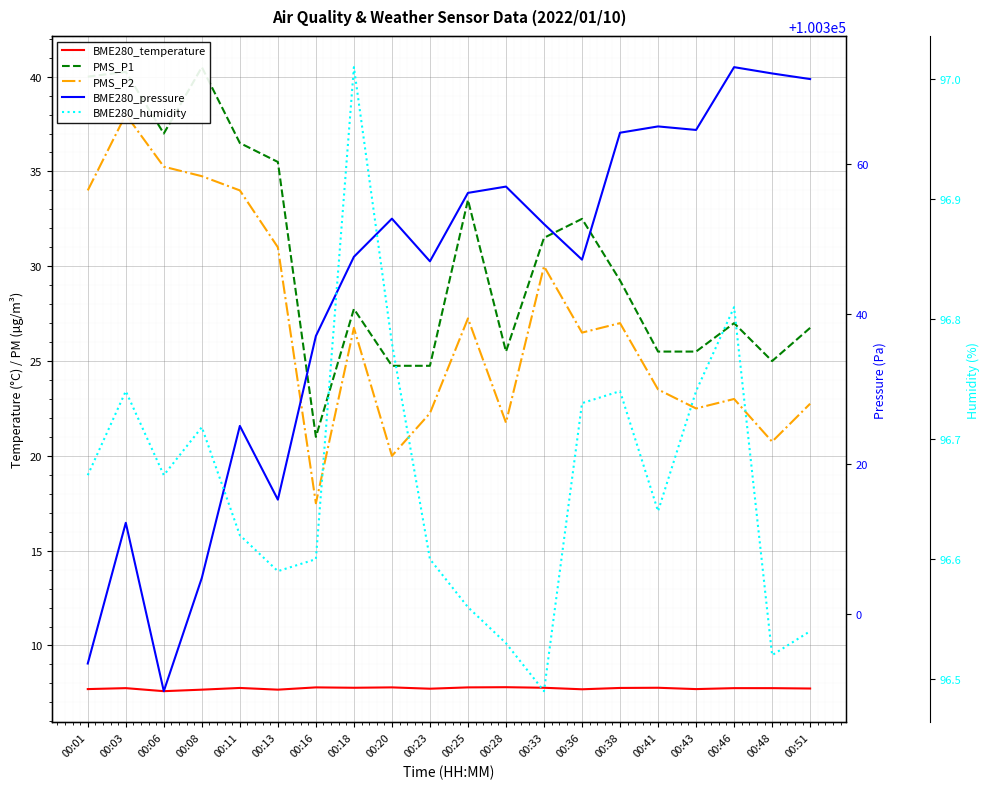

Is this an area chart (filled region under the line)?

No